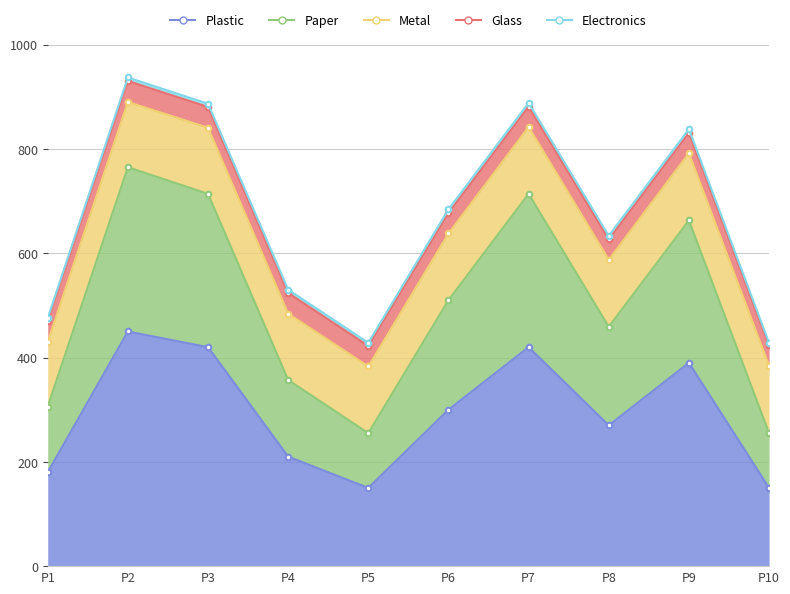

What is the difference between the maximum and minimum values in the Total Distance series?

510.0